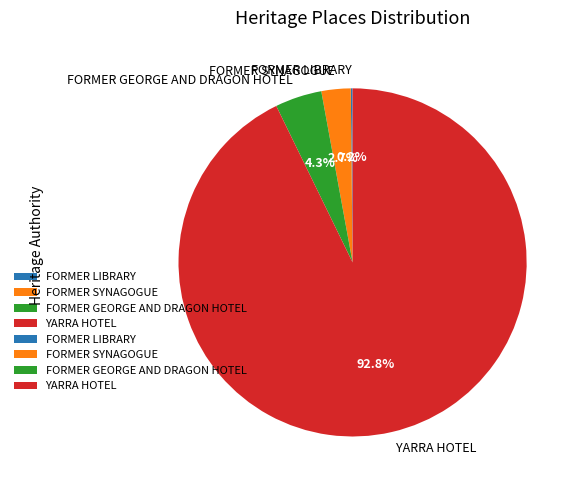

Is YARRA HOTEL the majority of the pie?

Yes